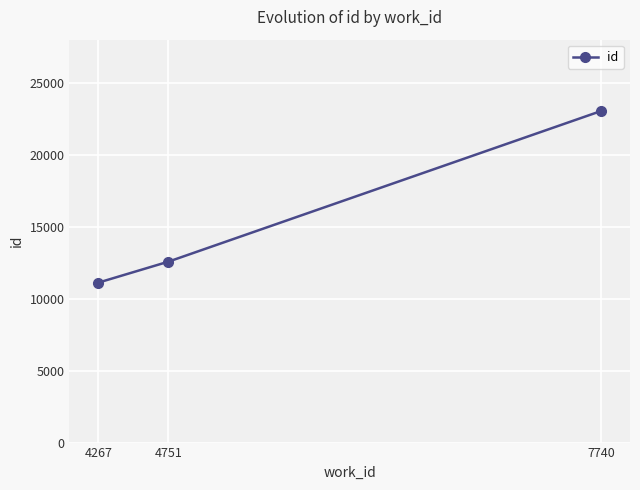

Reading left to right, what are all the values shown in this chart?

11116	12573	23041